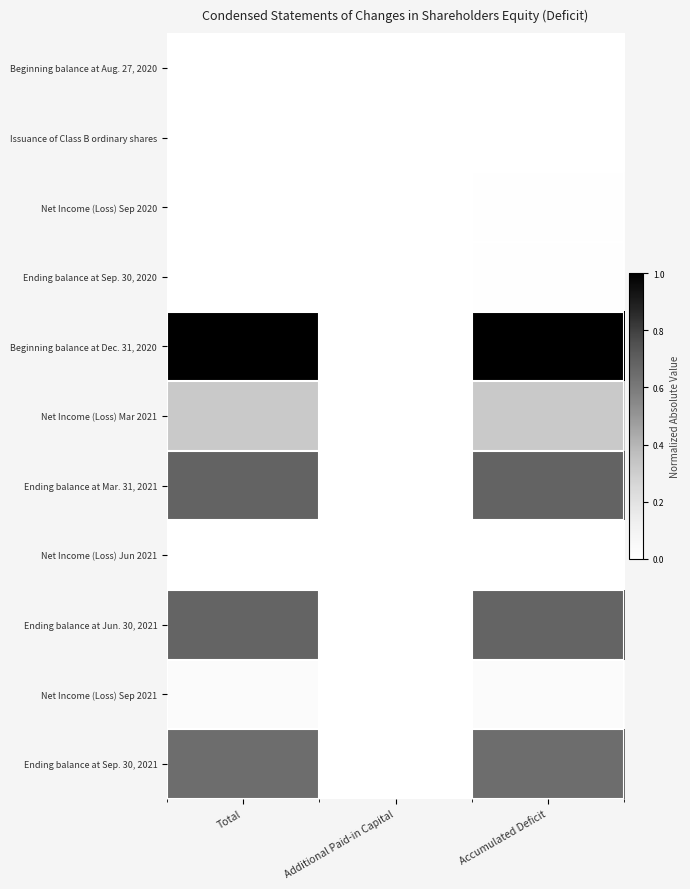

At which category is the sum across all series the highest?

Accumulated Deficit